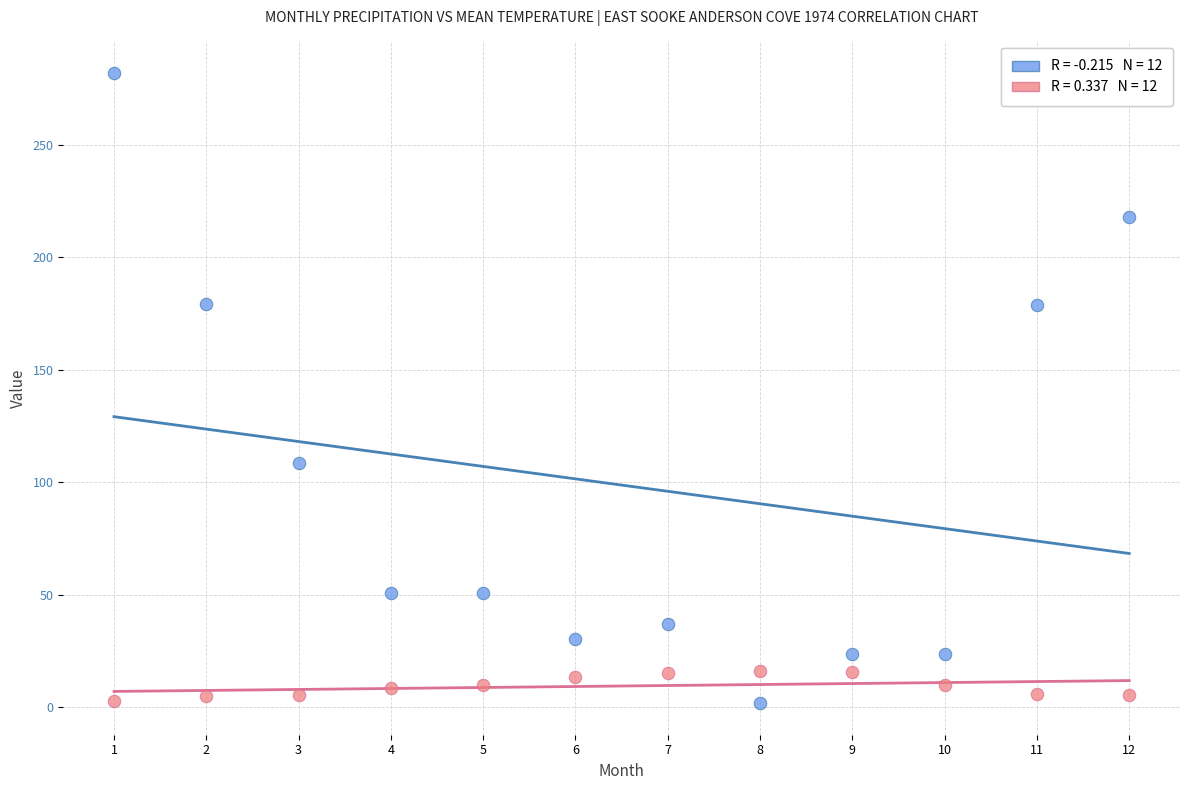

Across all series, what Y value is closest to 141?

108.8